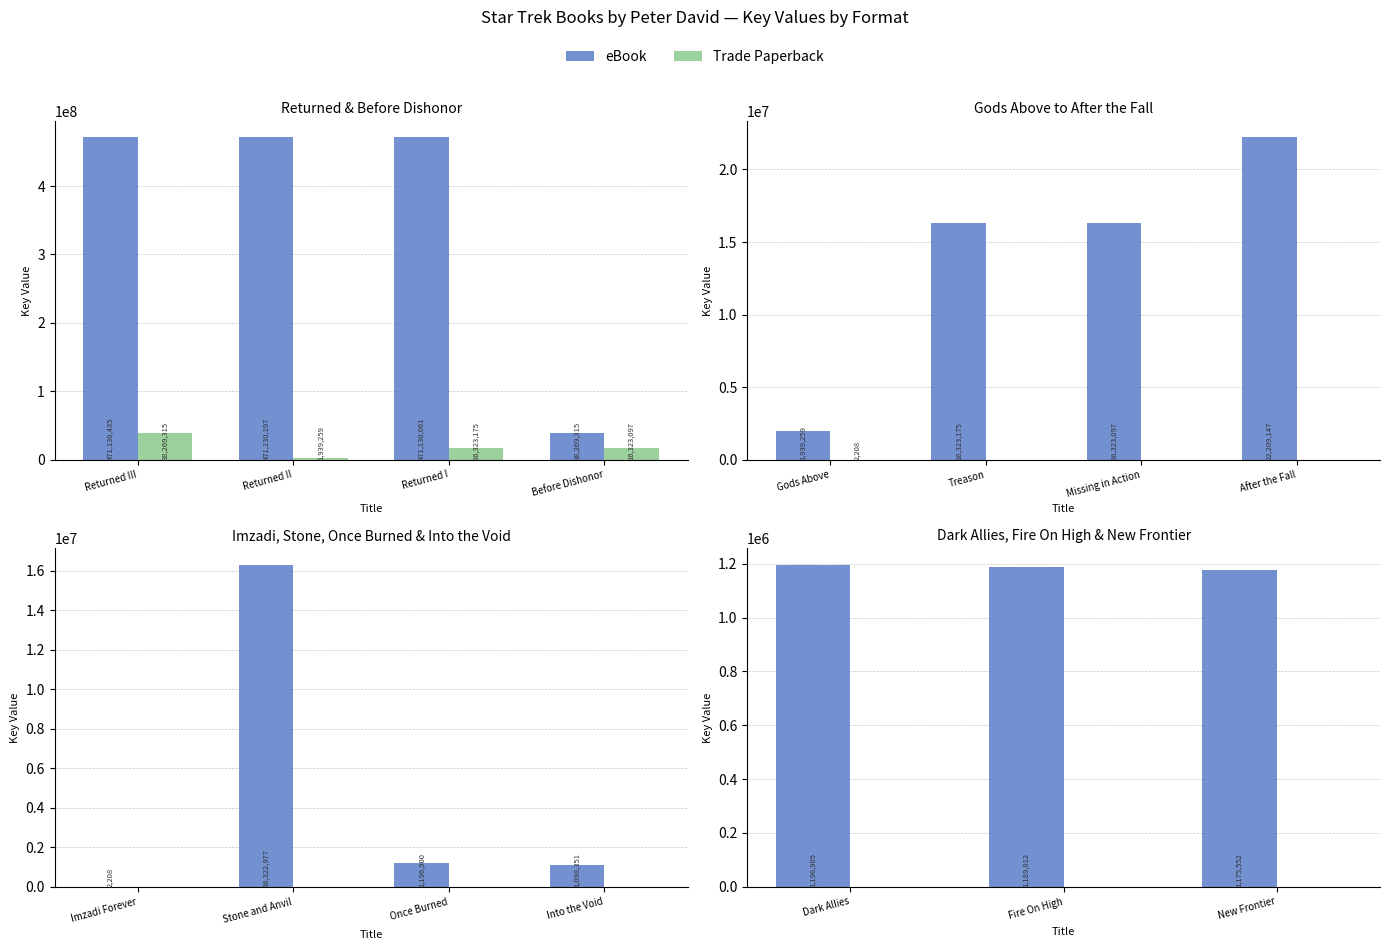

Rank the series by their maximum value, from highest to lowest.

eBook, Trade Paperback